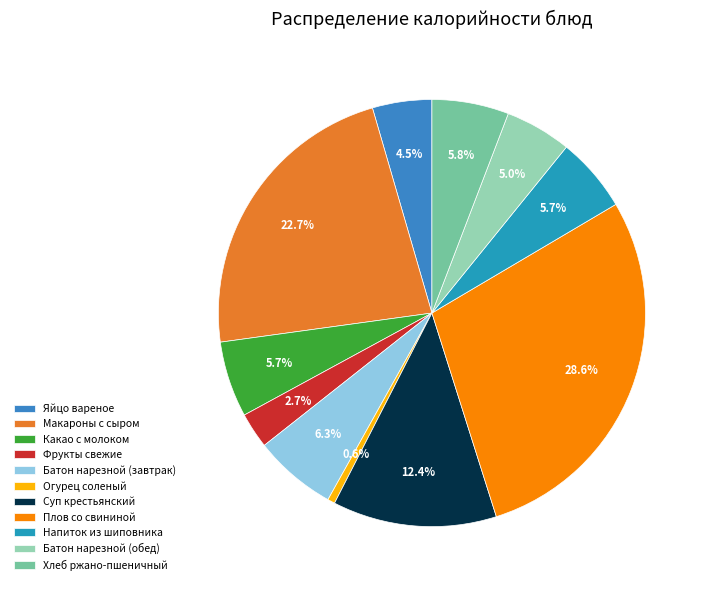

How many segments does this pie chart have?

11